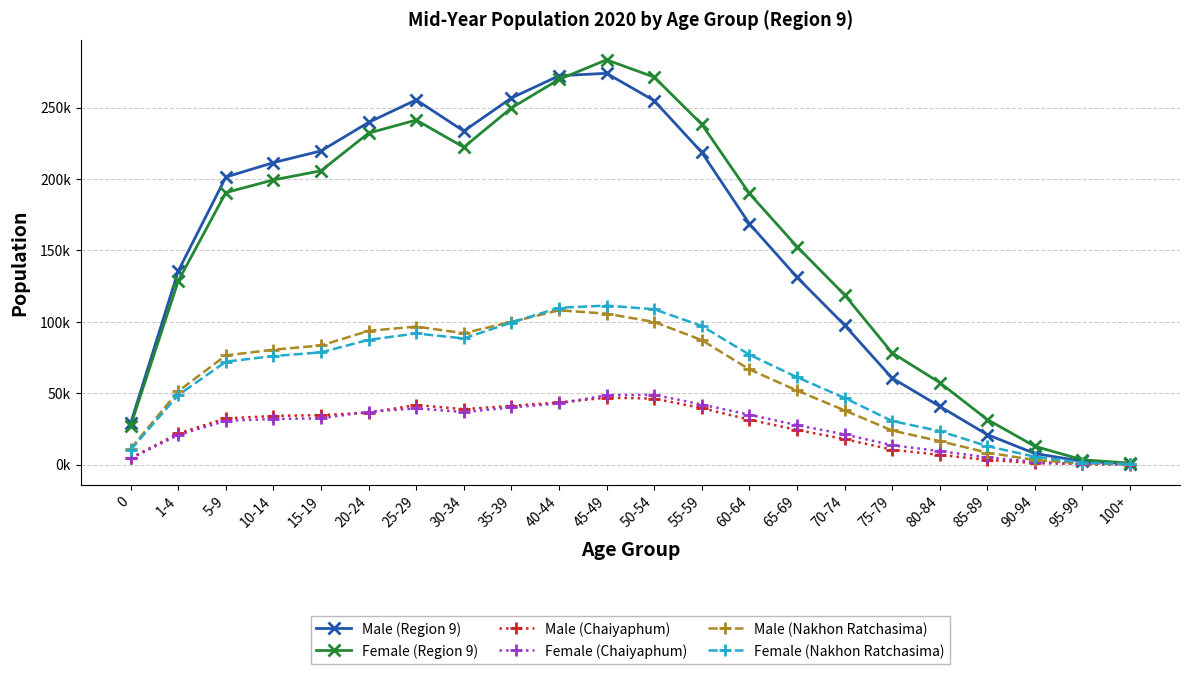

Rank the series by their maximum value, from highest to lowest.

Female (Region 9), Male (Region 9), Female (Nakhon Ratchasima), Male (Nakhon Ratchasima), Female (Chaiyaphum), Male (Chaiyaphum)